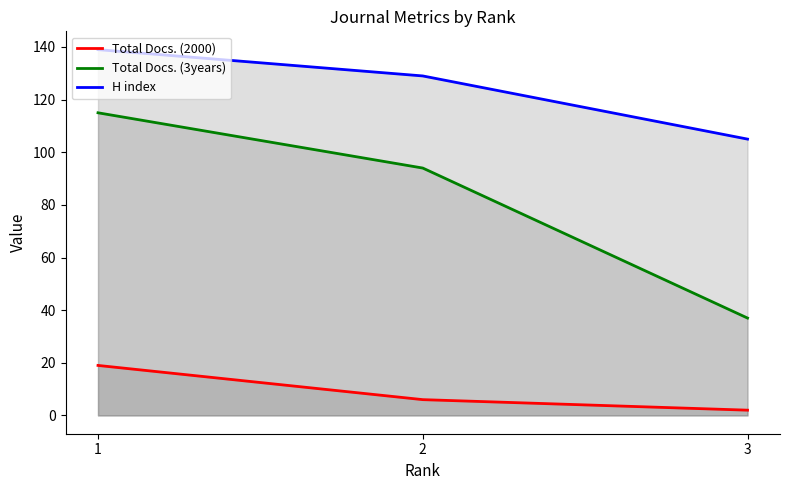

Rank the series by their average value, from highest to lowest.

H index, Total Docs. (3years), Total Docs. (2000)